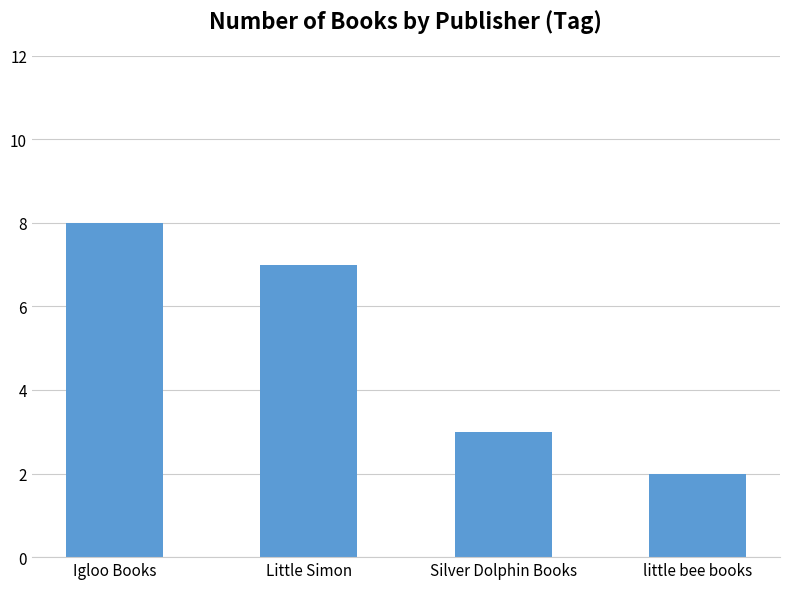

What is the minimum value shown in the chart?

2